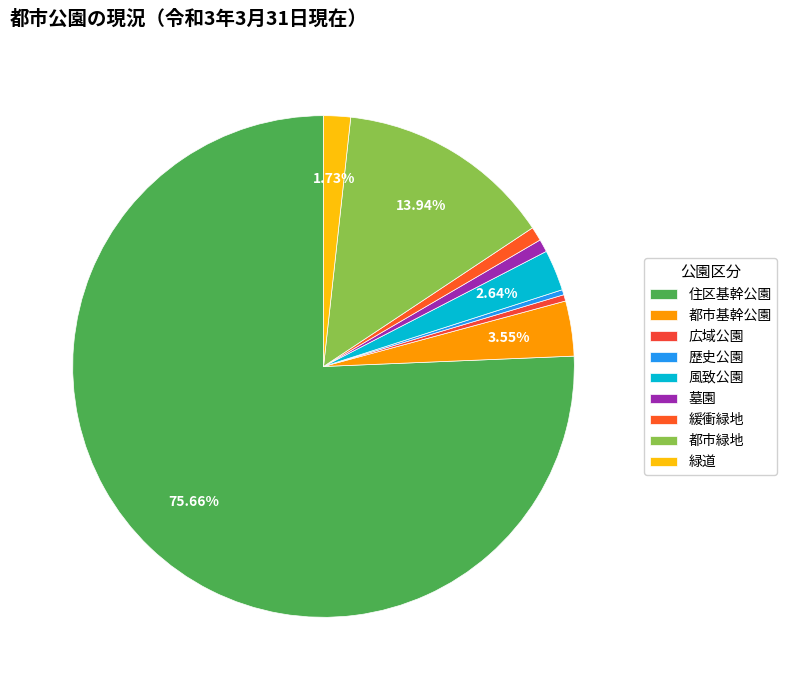

Combined, what portion of the pie is 都市緑地 and 歴史公園?

14.3%